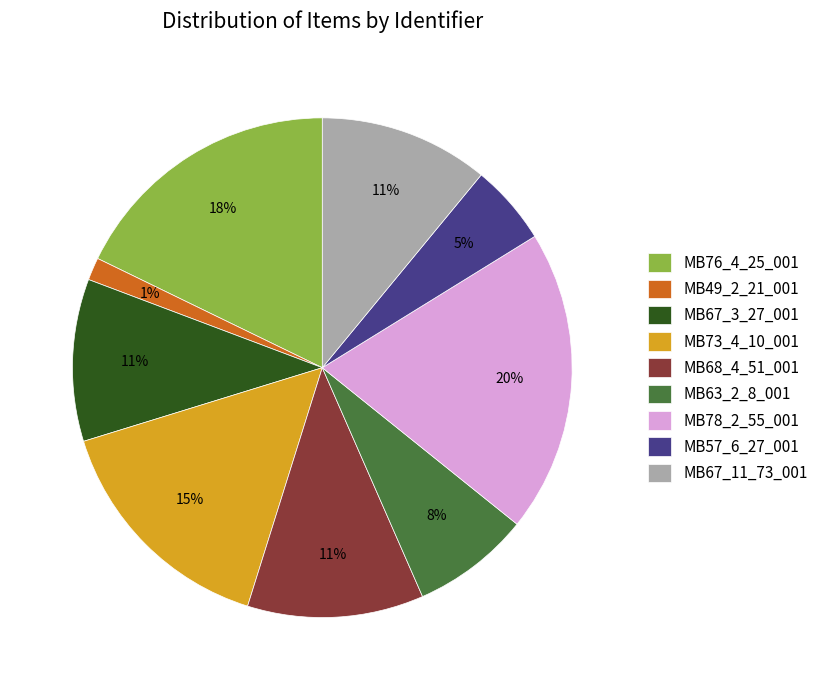

Is the sum of MB57_6_27_001 and MB68_4_51_001 greater than half?

No